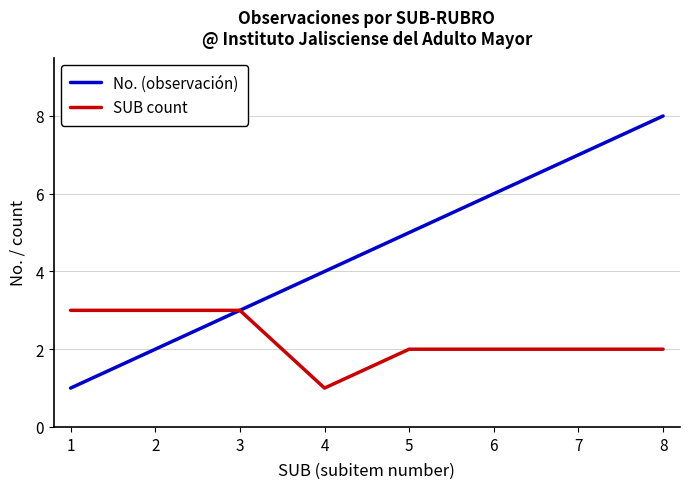

What is the difference between the highest and lowest values at 5?

3